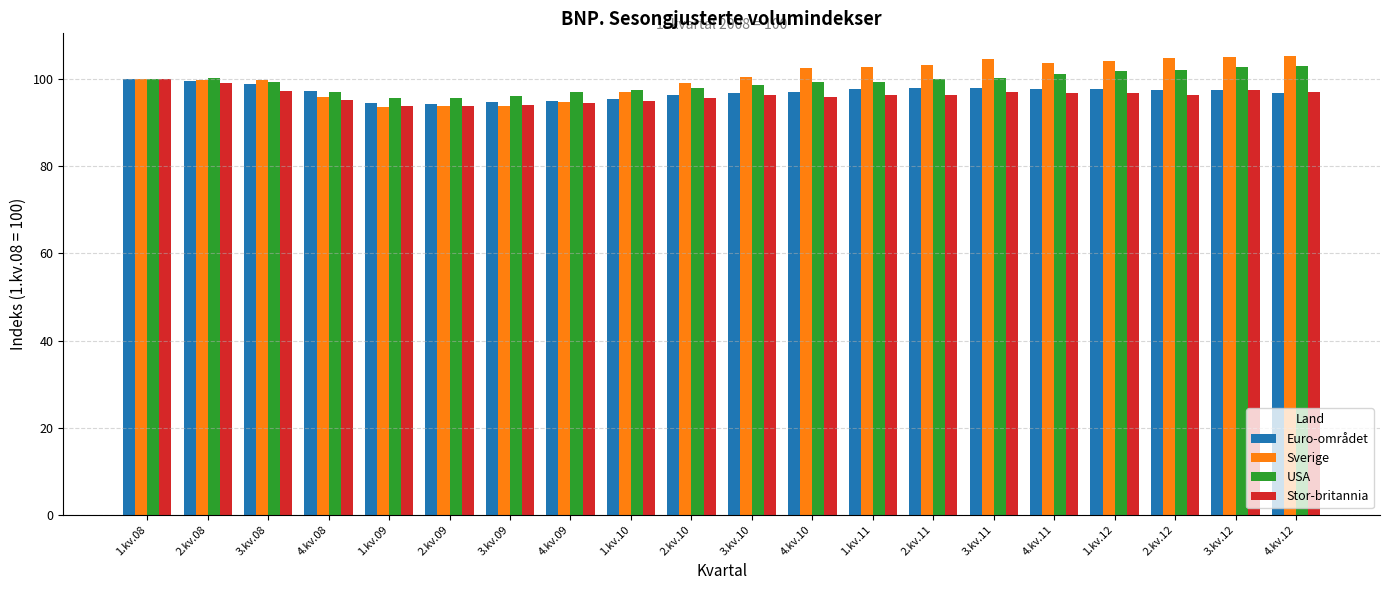

What are all the series names shown in the legend?

Euro-området, Sverige, USA, Stor-britannia